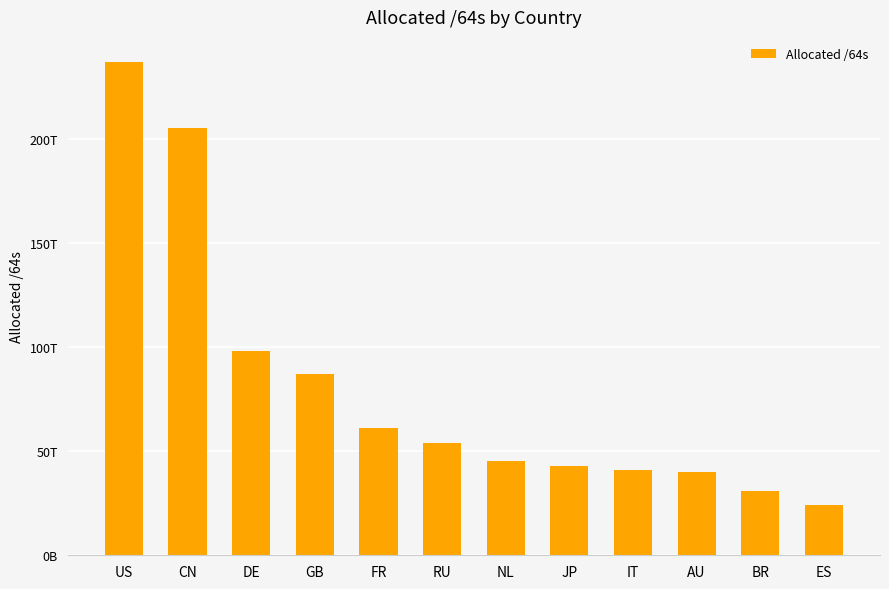

Reading left to right, what are all the values shown in this chart?

US=237437796810752	CN=205673104408576	DE=98144336543744	GB=87351059349504	FR=61293486276608	RU=53936218308608	NL=45311923650560	JP=43139200581633	IT=40875473764352	AU=40059235860480	BR=30946841001984	ES=24245092286464